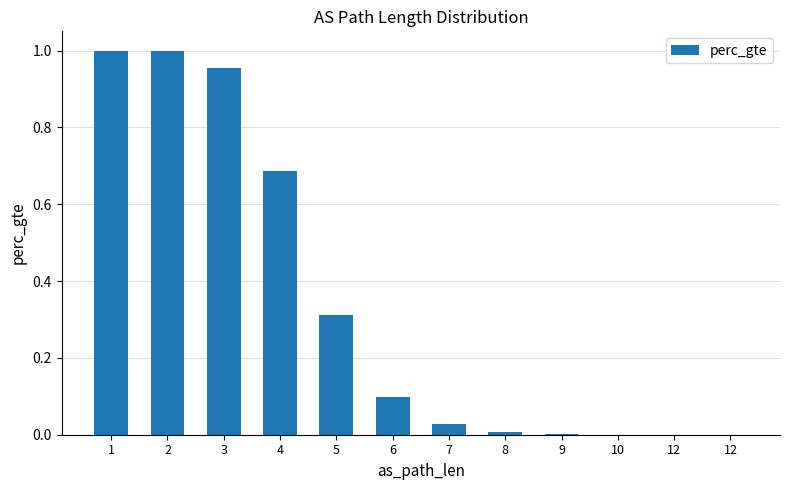

How many series are shown in this chart?

1